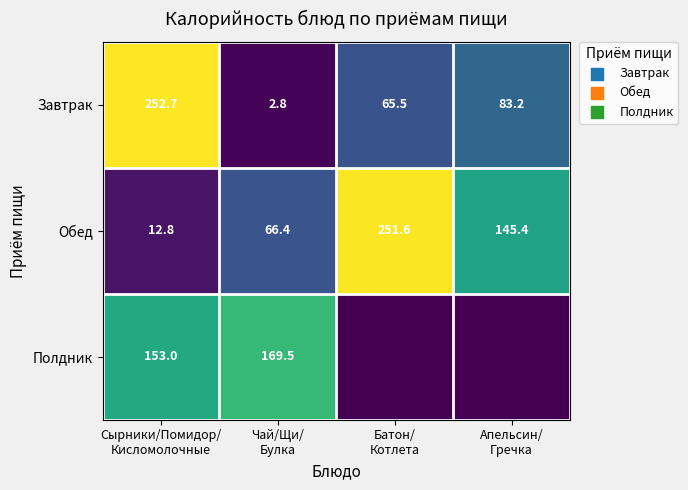

What is the difference between the maximum and minimum values in the Обед series?

238.8